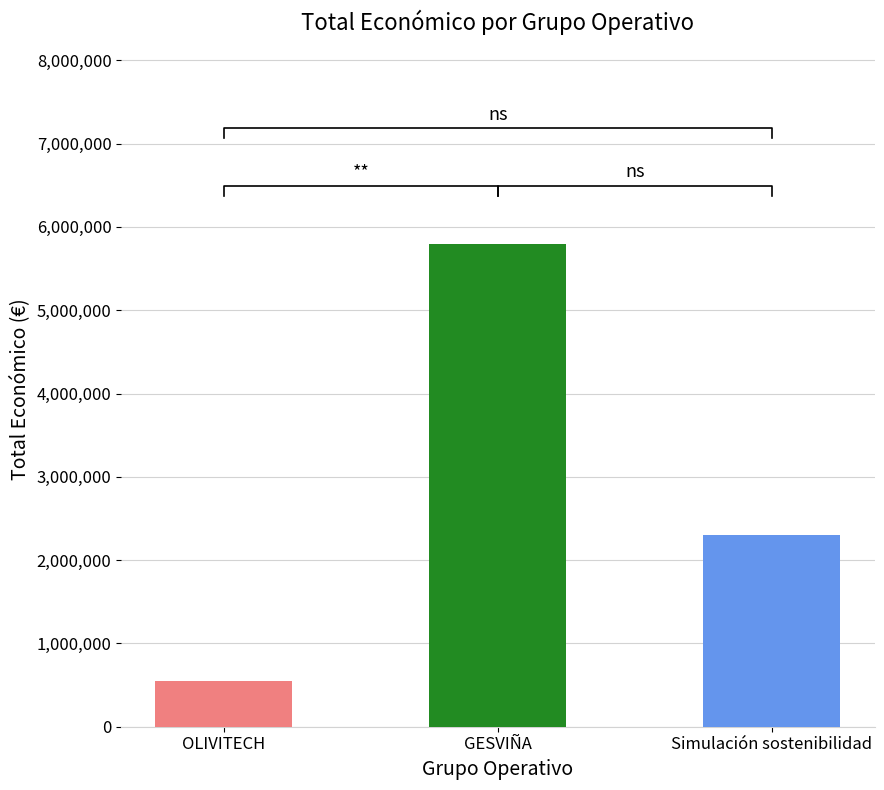

What is the label of the 1st bar from the left?

OLIVITECH